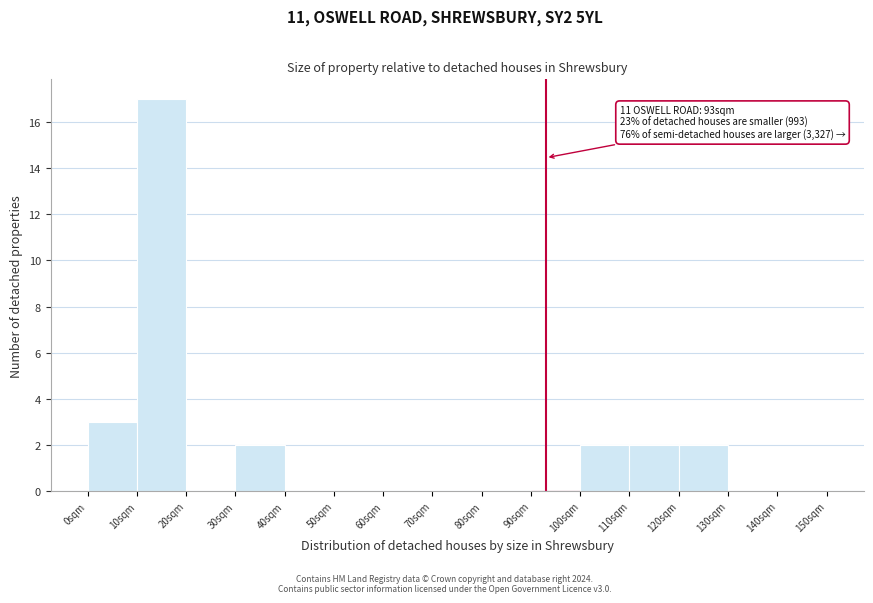

Reading right to left, list all the values displayed in this chart.

140sqm=0	130sqm=0	120sqm=2	110sqm=2	100sqm=2	90sqm=0	80sqm=0	70sqm=0	60sqm=0	50sqm=0	40sqm=0	30sqm=2	20sqm=0	10sqm=17	0sqm=3